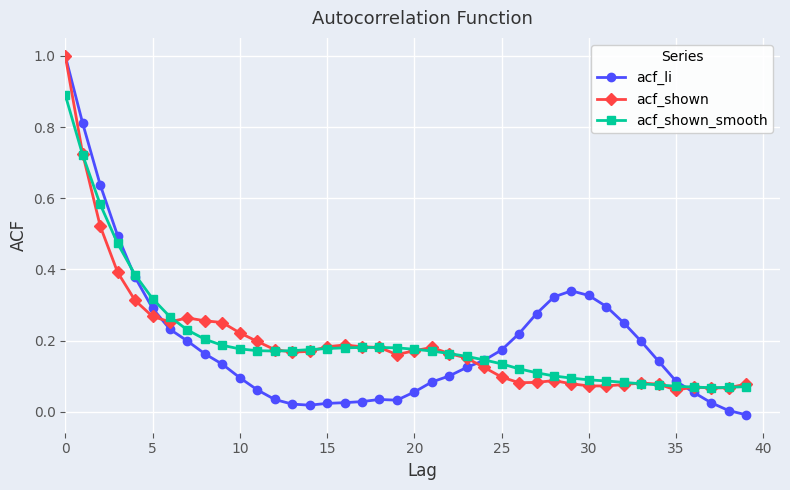

True or false: acf_li has more than 0 interior local peaks.

True